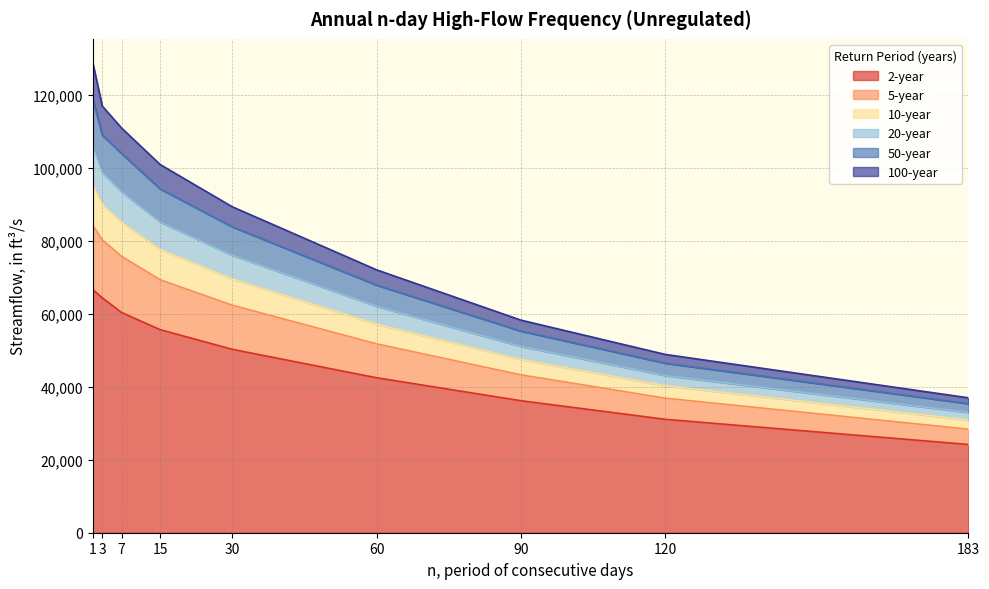

Between 15 and 183, which series saw the biggest shift?

100-year